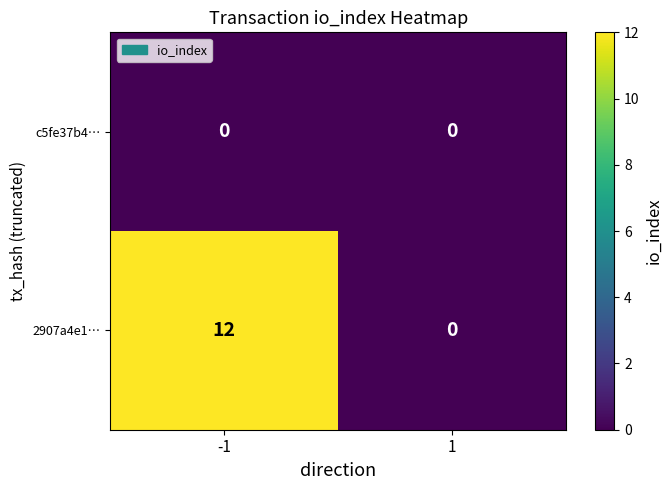

Which series has the largest total across all categories?

2907a4e1…